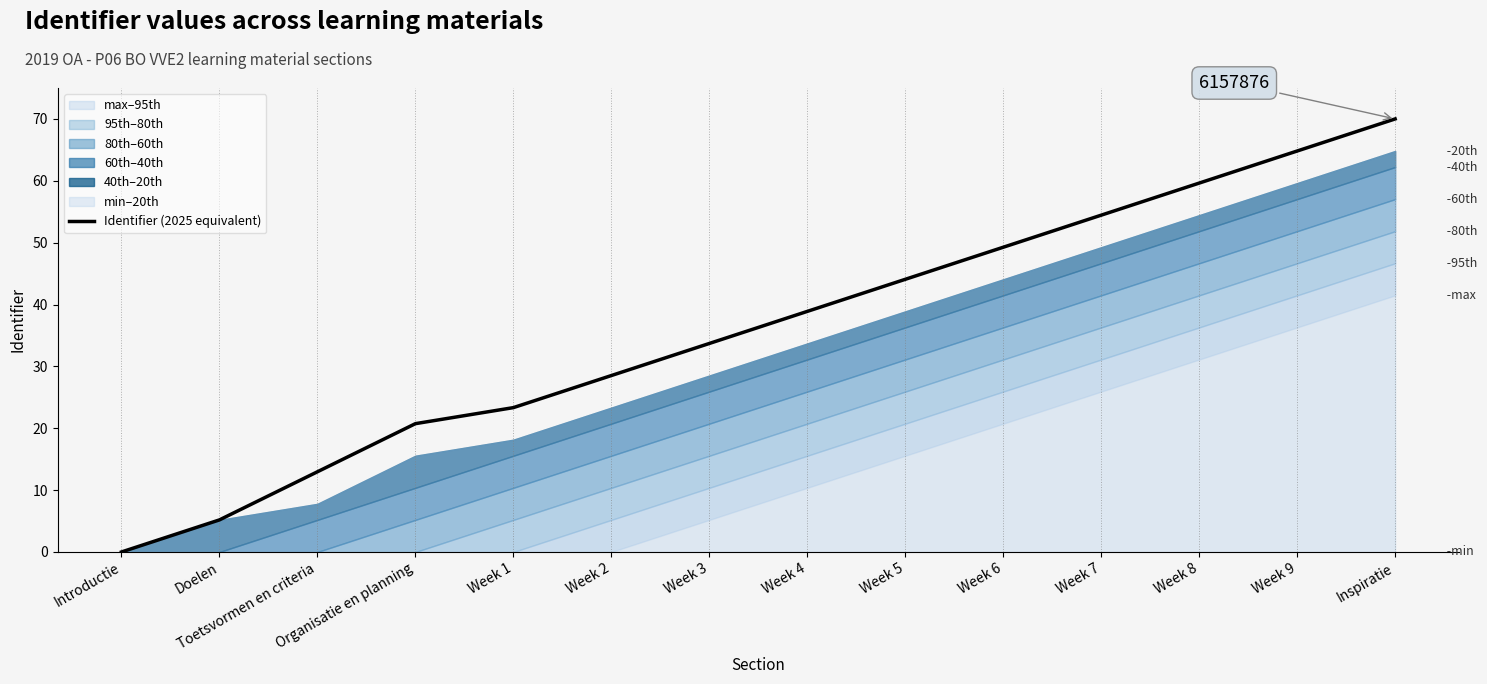

What is the difference between the maximum and minimum values?

70.0